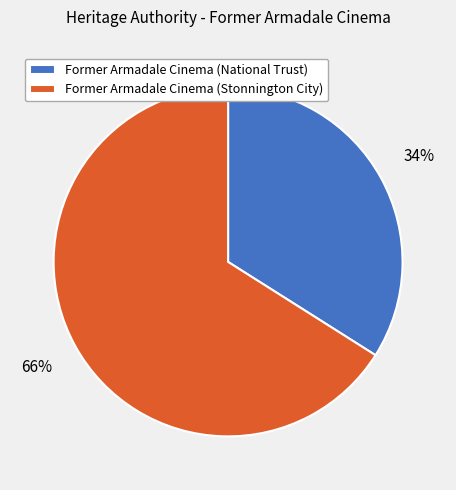

Is there a majority slice in this chart?

Yes